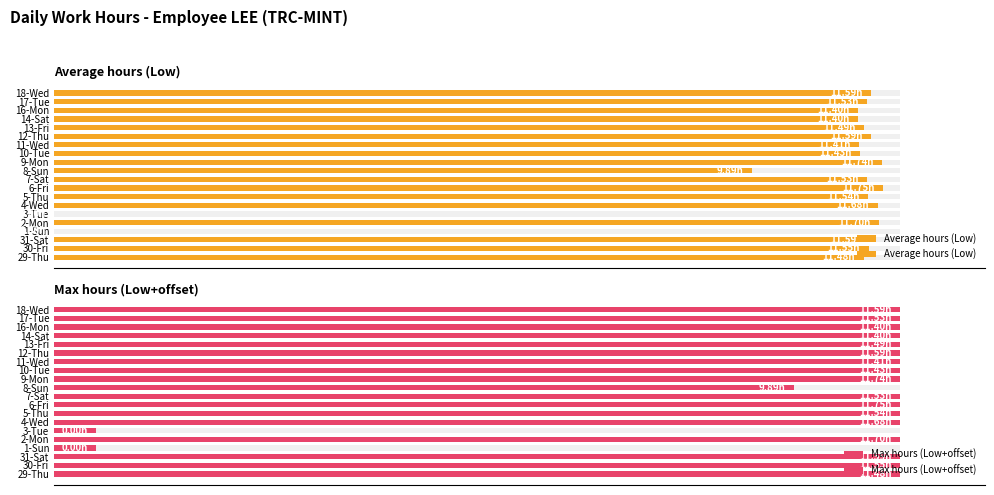

How many groups of bars are there?

20